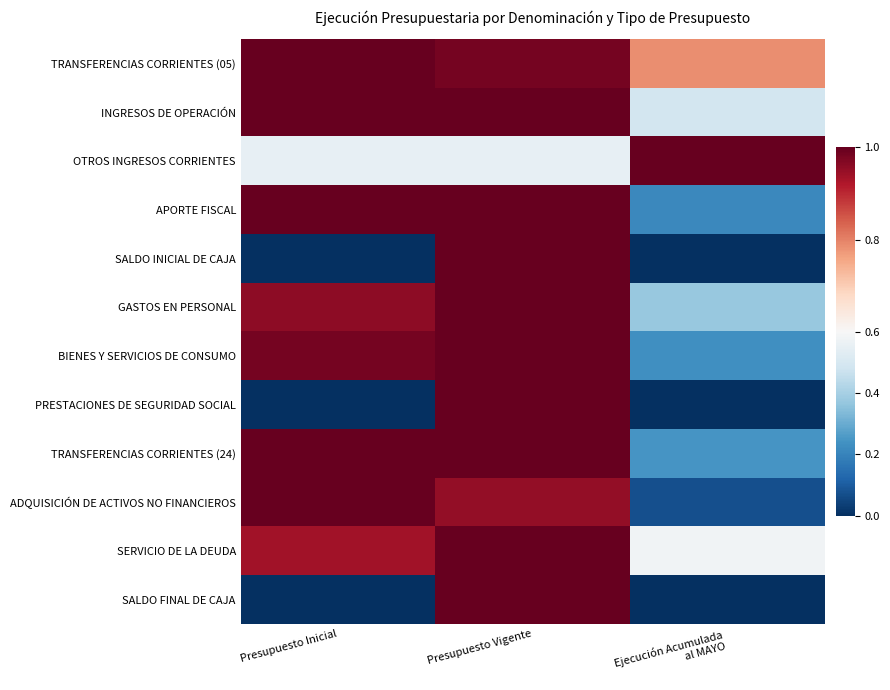

At which category is the sum across all series the highest?

Presupuesto Vigente